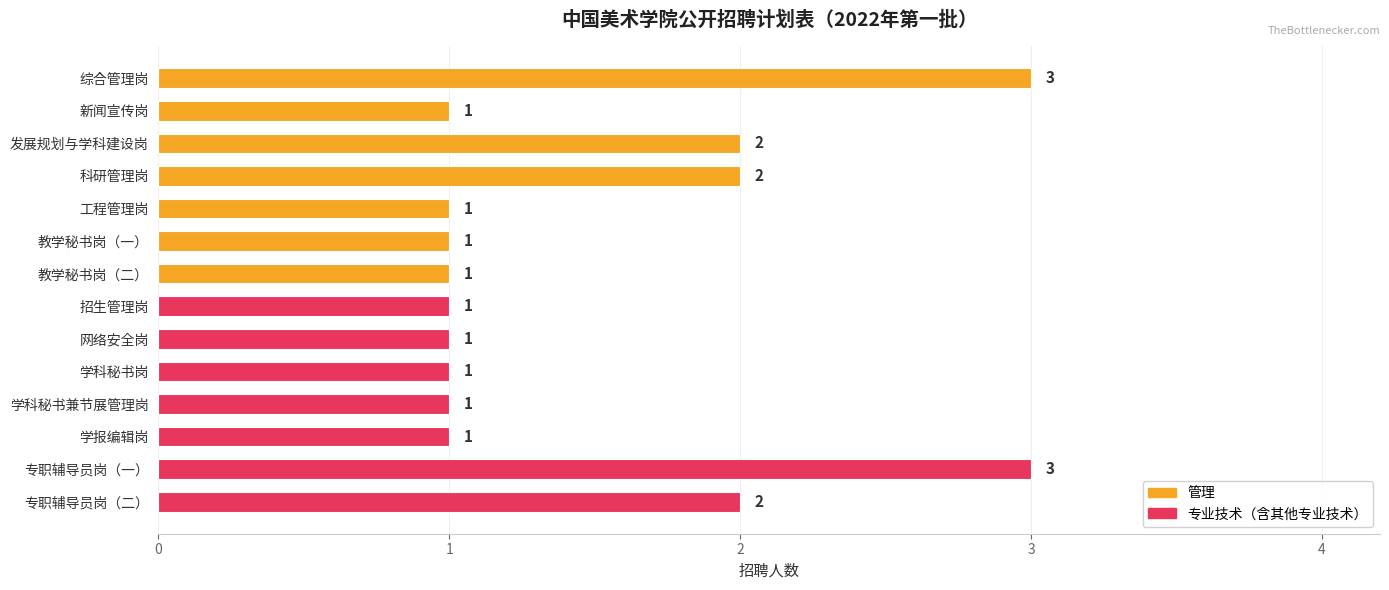

How many data points does each series have?

14